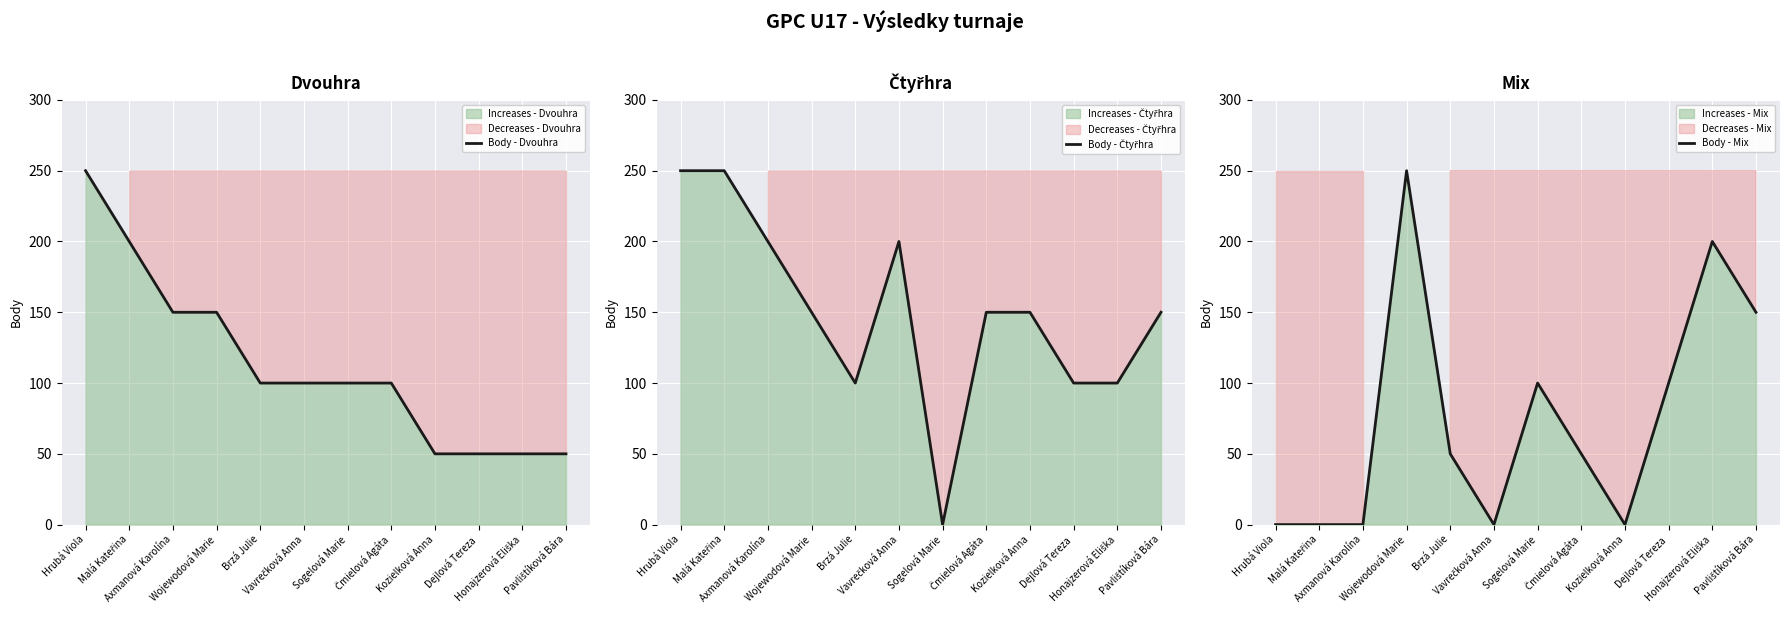

Reading right to left, transcribe all the data shown in this chart.

Body - Dvouhra: 50	50	50	50	100	100	100	100	150	150	200	250
Body - Čtyřhra: 150	100	100	150	150	0	200	100	150	200	250	250
Body - Mix: 150	200	100	0	50	100	0	50	250	0	0	0